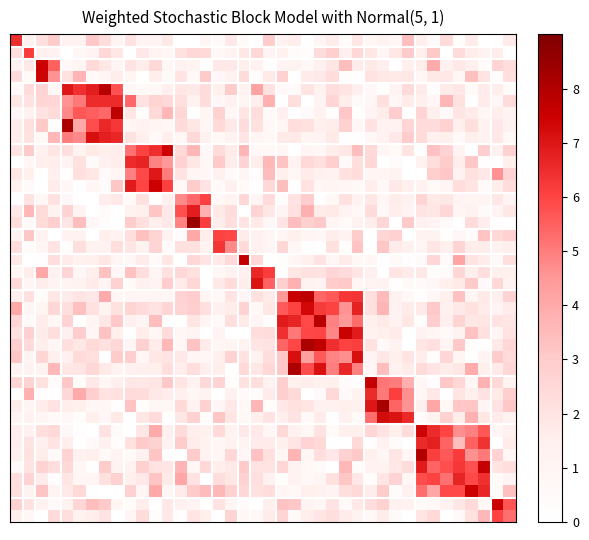

How many series are shown in this chart?

40